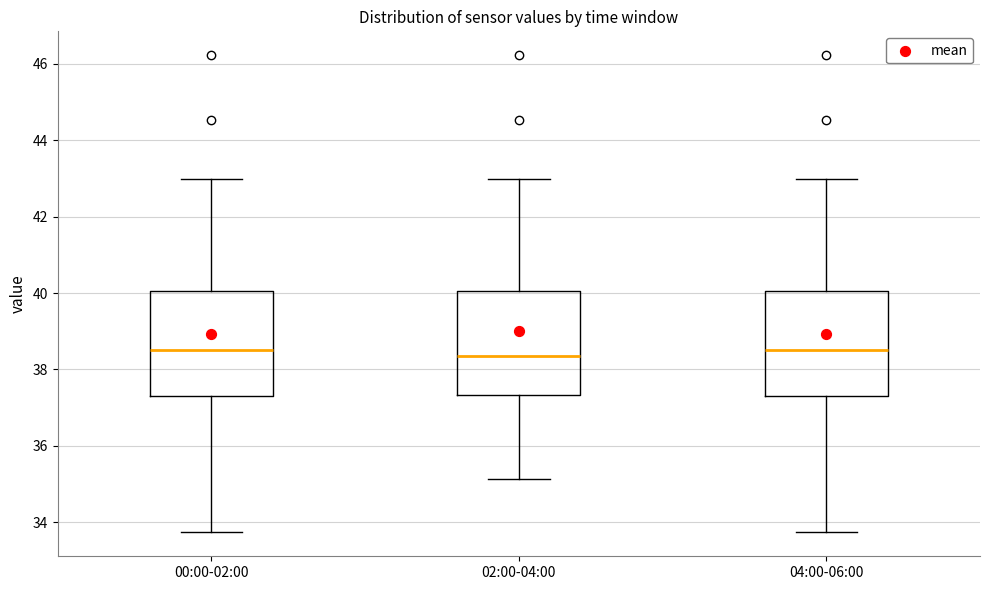

Where is the upper edge of the box for 02:00-04:00 on the y-axis? The values are not printed on the chart, so give them approximately, as read against the axis.

40.0